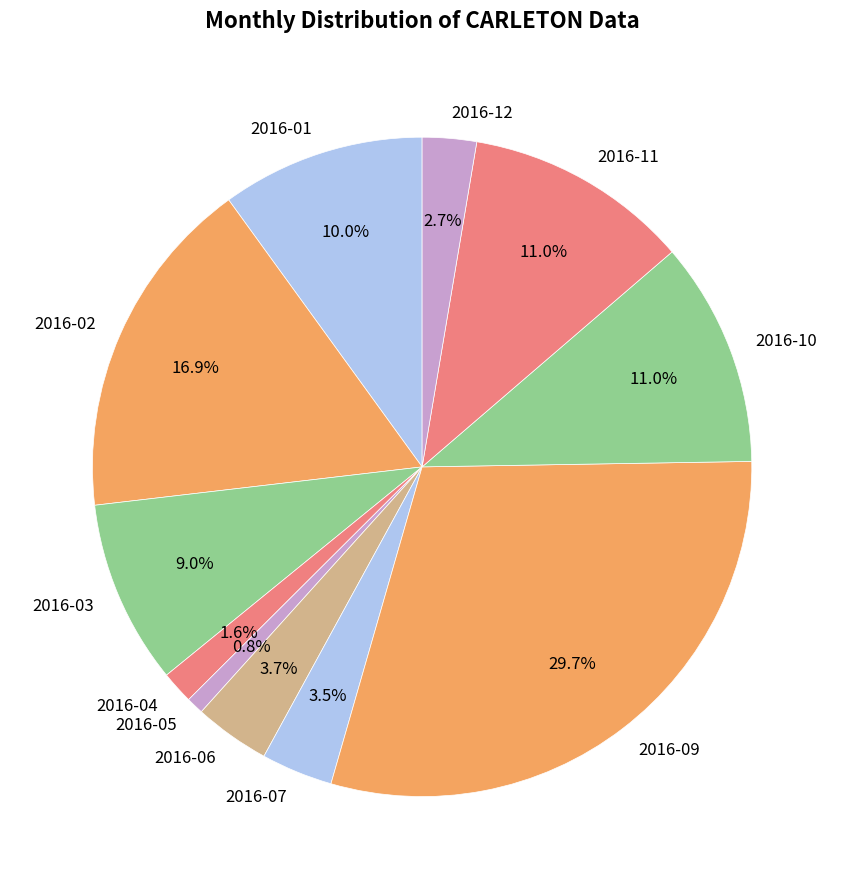

Is 2016-11 the majority of the pie?

No